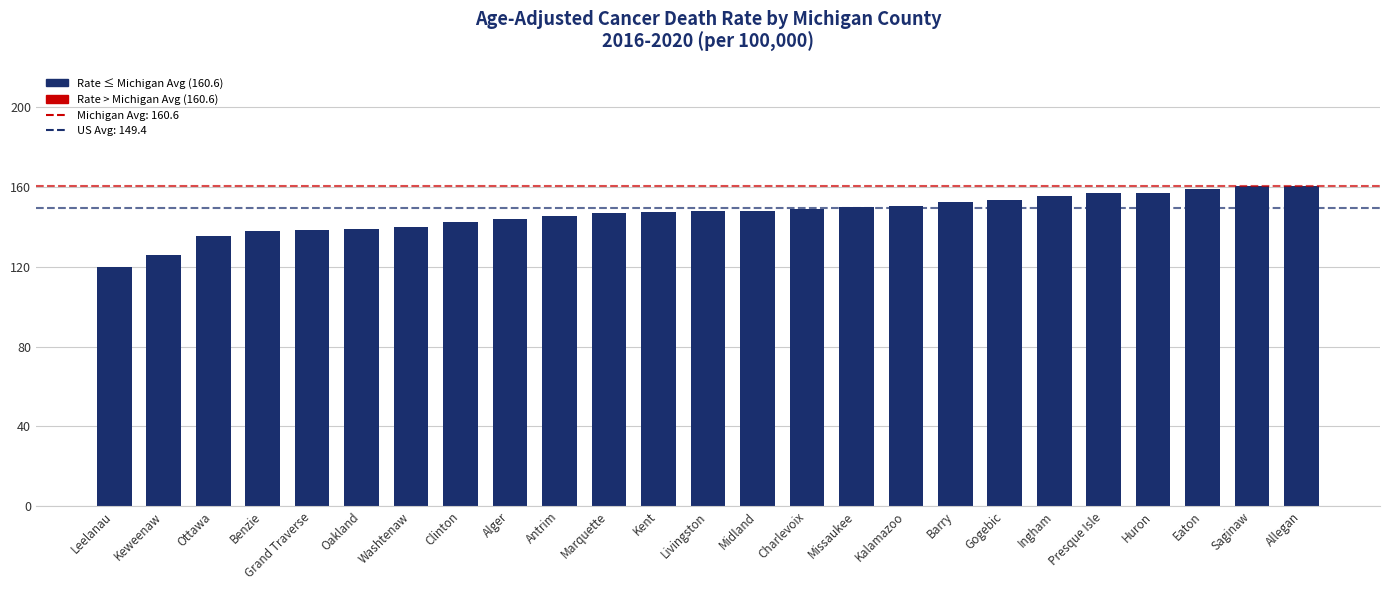

What is the difference between the maximum and minimum values?

40.6